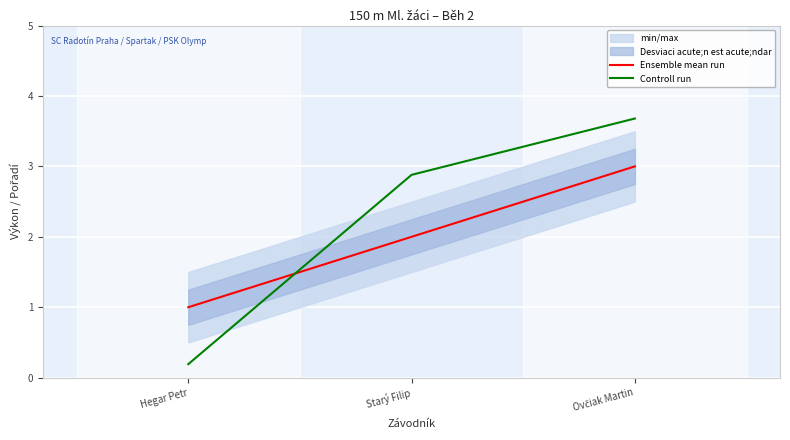

Which label corresponds to the largest value in the chart?

Ovčiak Martin